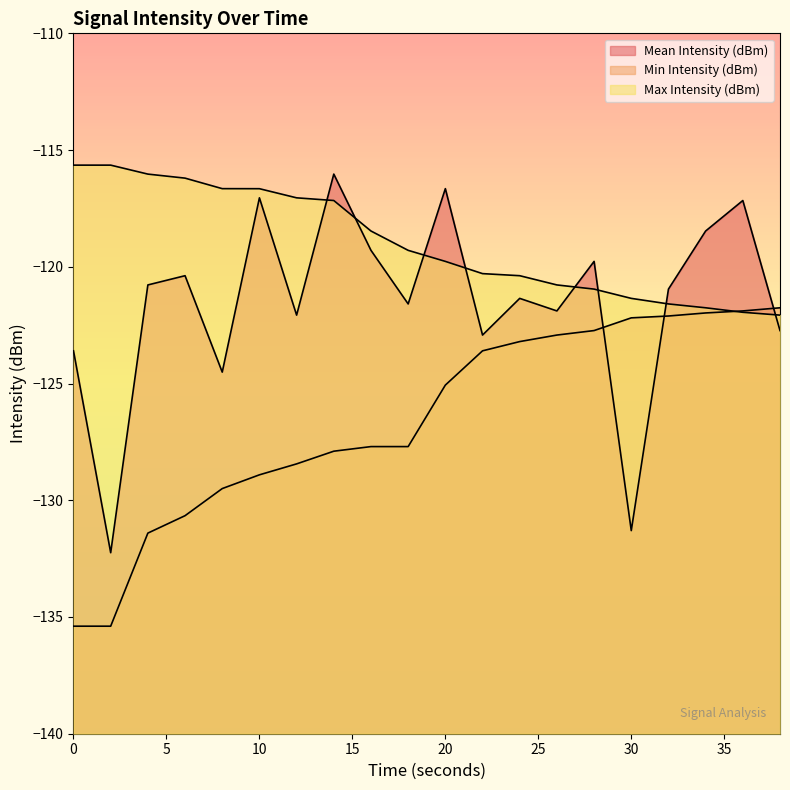

The Max Intensity (dBm) series shows -116.7 at 10. True or false?

True